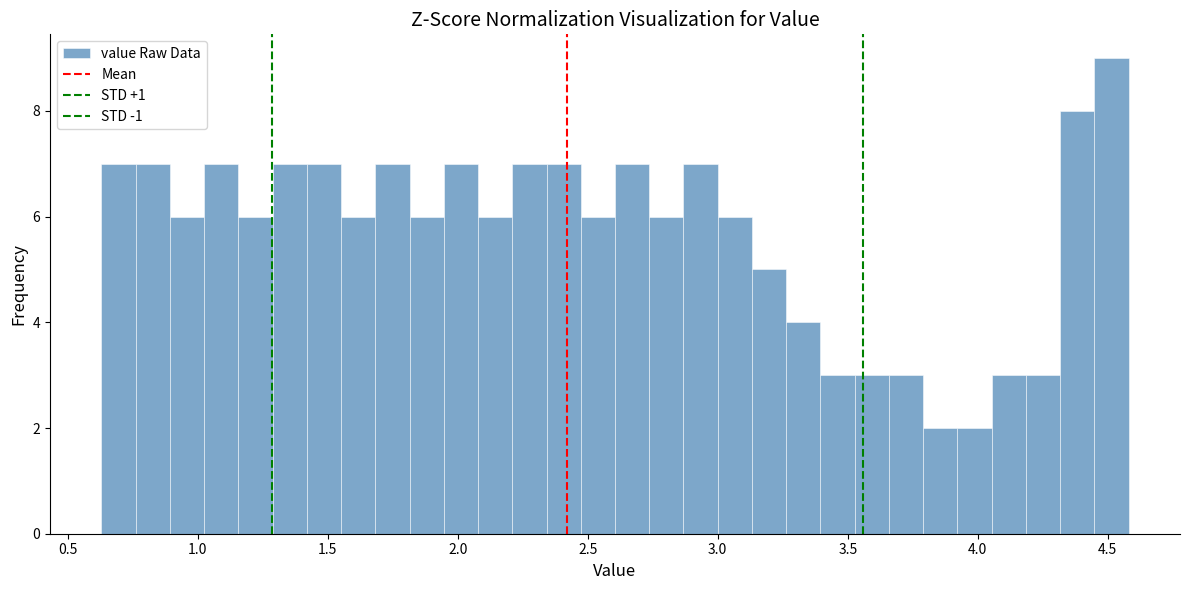

Read against the x-axis, roughly where is the centre of the tallest bar?

4.50